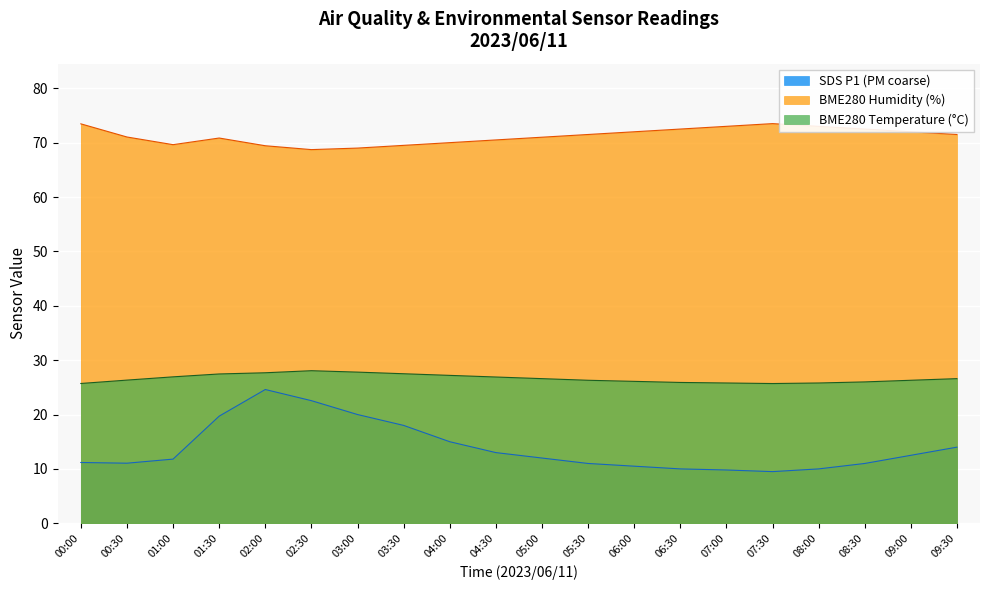

What is the value of the BME280_temperature point at the 7th from the left?

27.8